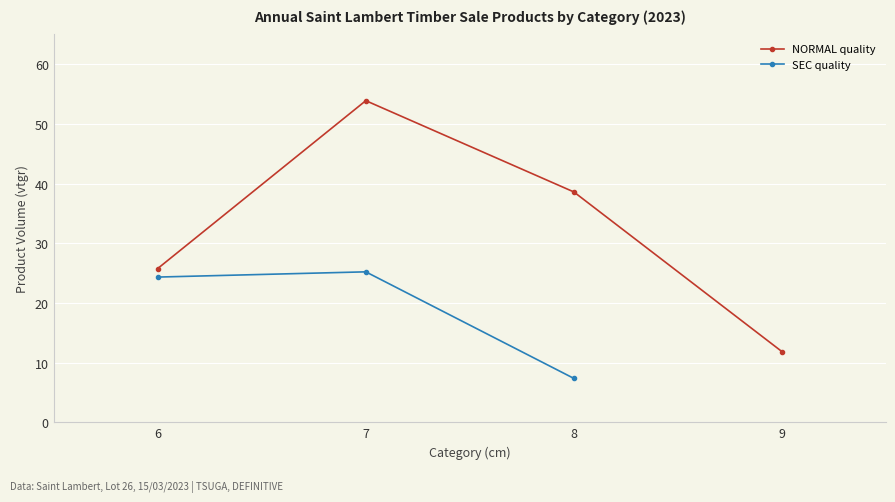

The value of produit_nbre at 7 is 34.8. True or false?

False